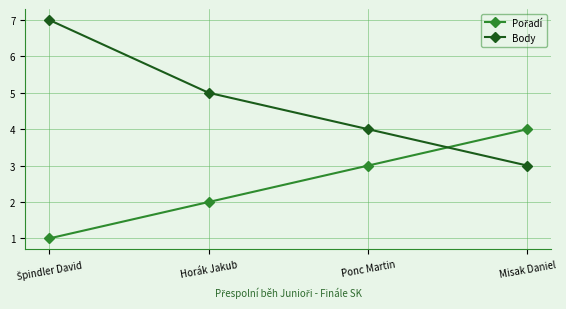

At how many categories does at least one series exceed 3?

4